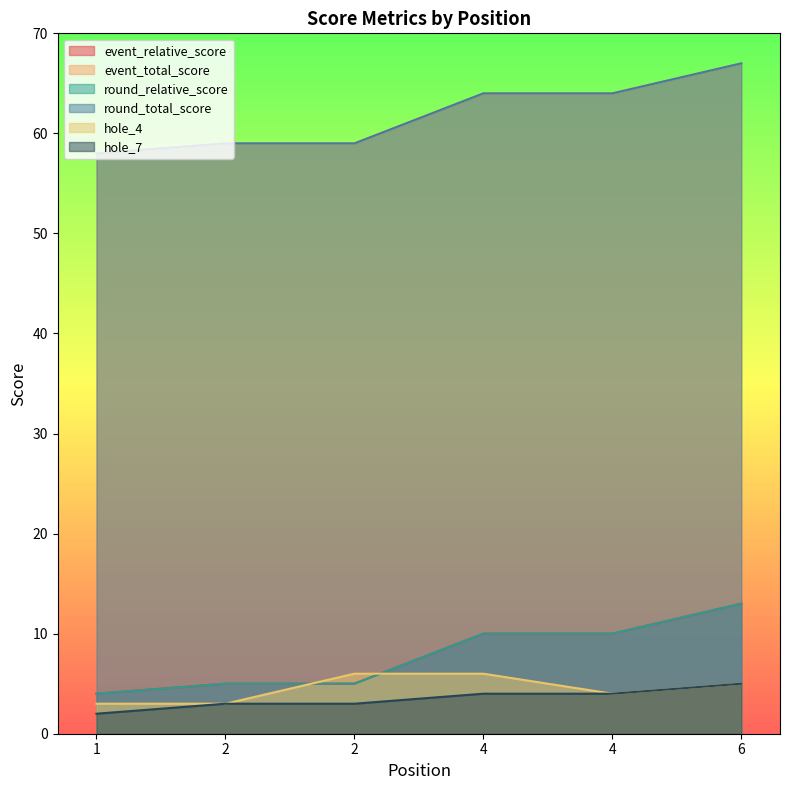

True or false: event_total_score has more than 2 points higher than both neighbors.

False